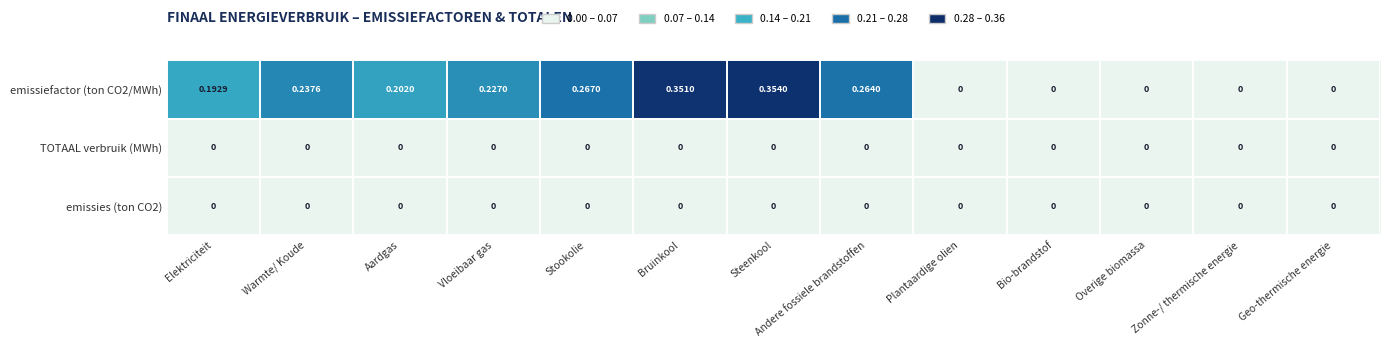

At which category is the sum across all series the highest?

Steenkool